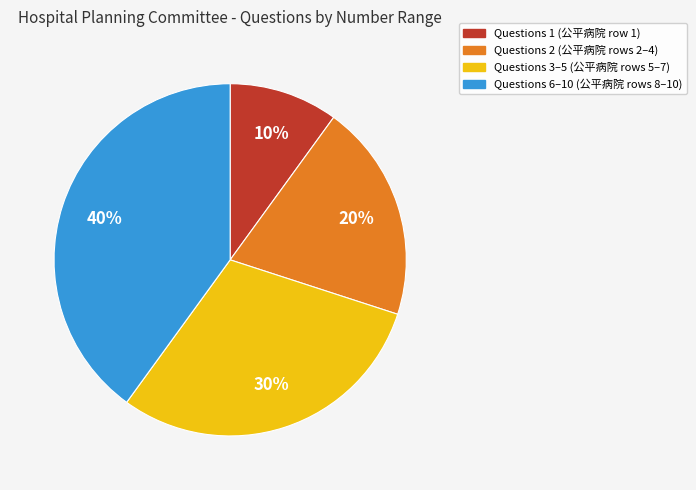

Is the sum of Questions 1 (公平病院 row 1) and Questions 2 (公平病院 rows 2–4) greater than half?

No